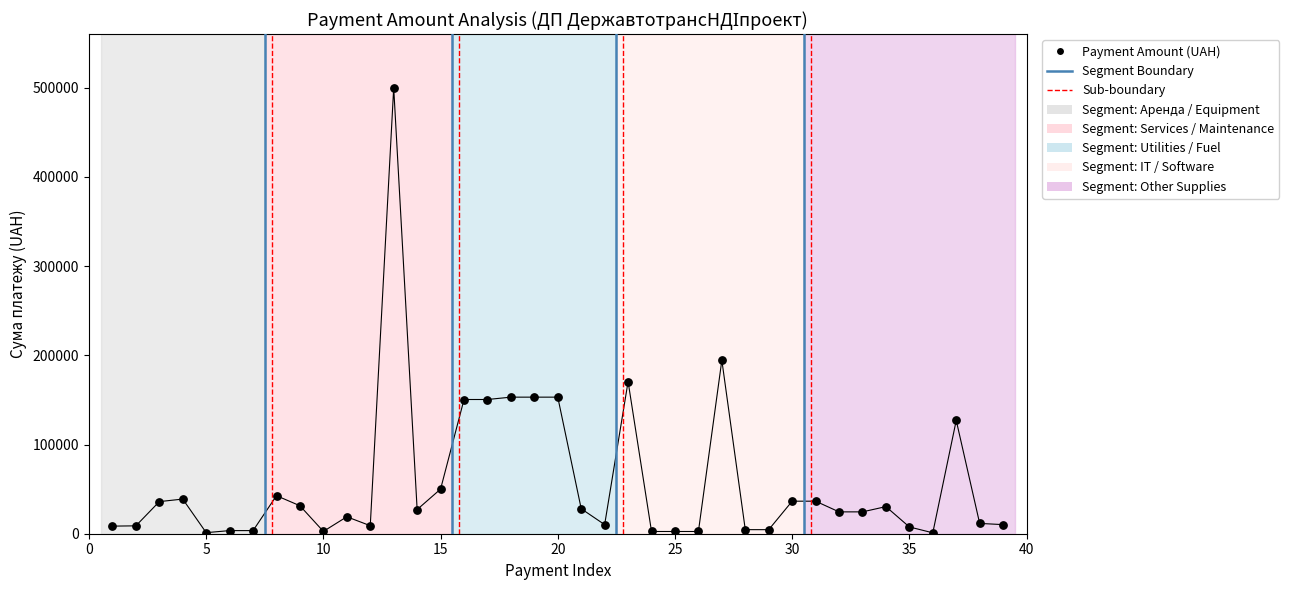

What Y value in the scatter plot is closest to 250507?

194463.7